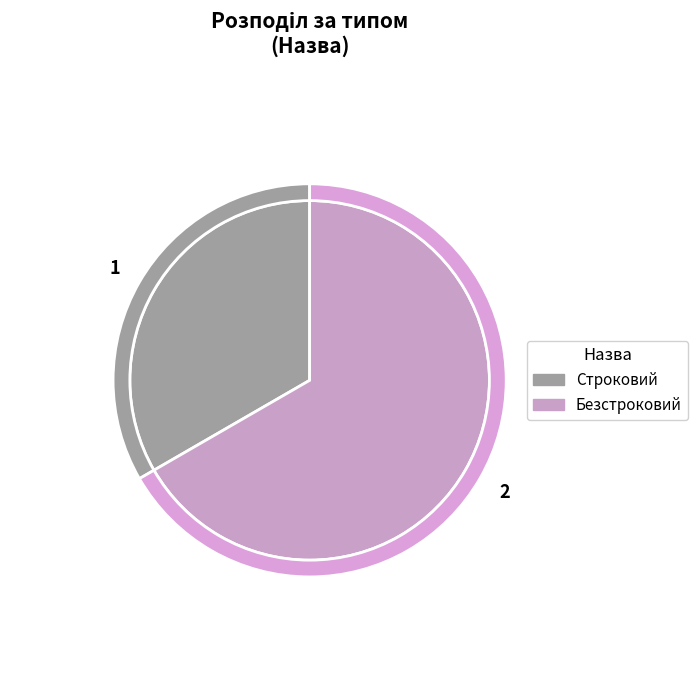

How many slices are in this pie chart?

2